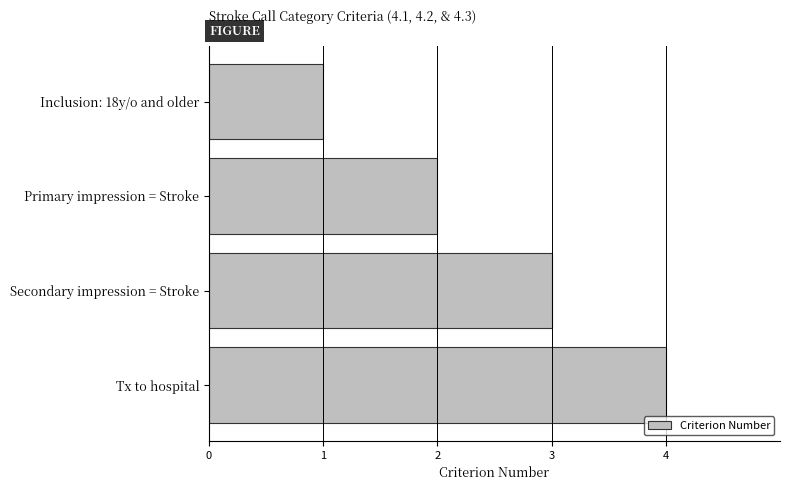

What is the maximum value shown in the chart?

4